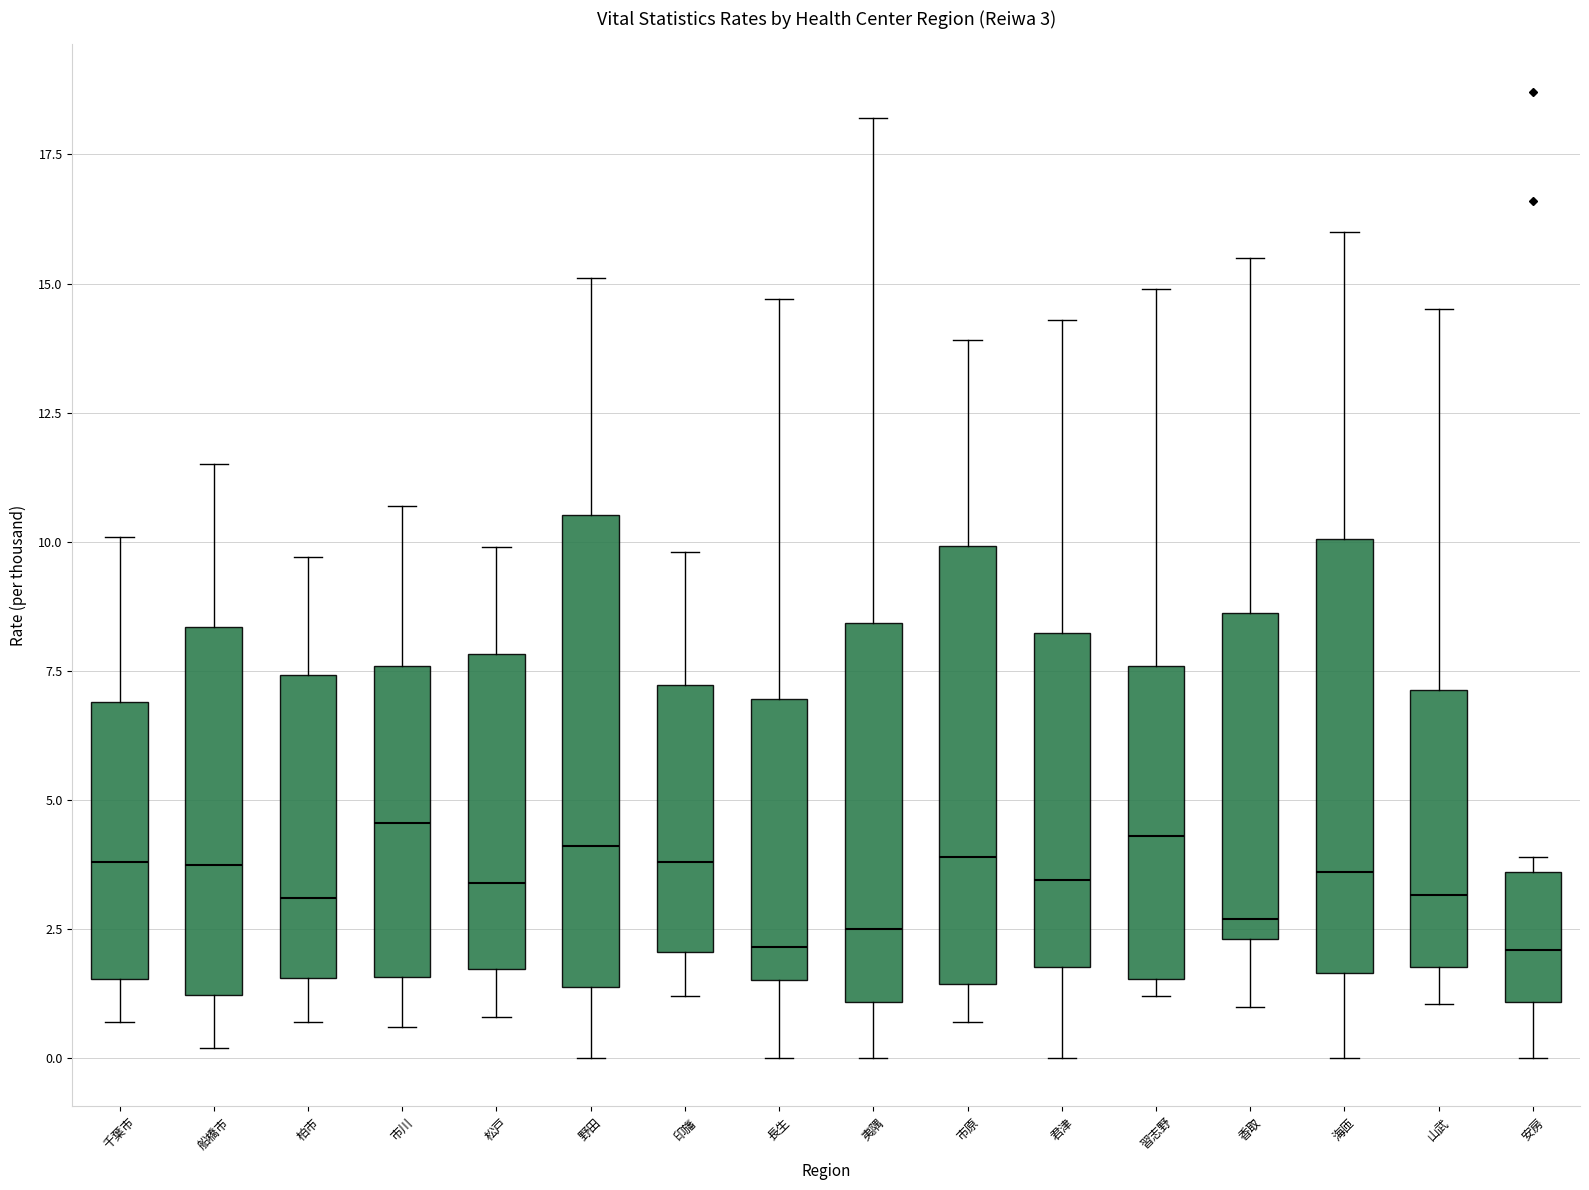

Comparing the boxes themselves (not the whiskers), which one is the tallest?

野田